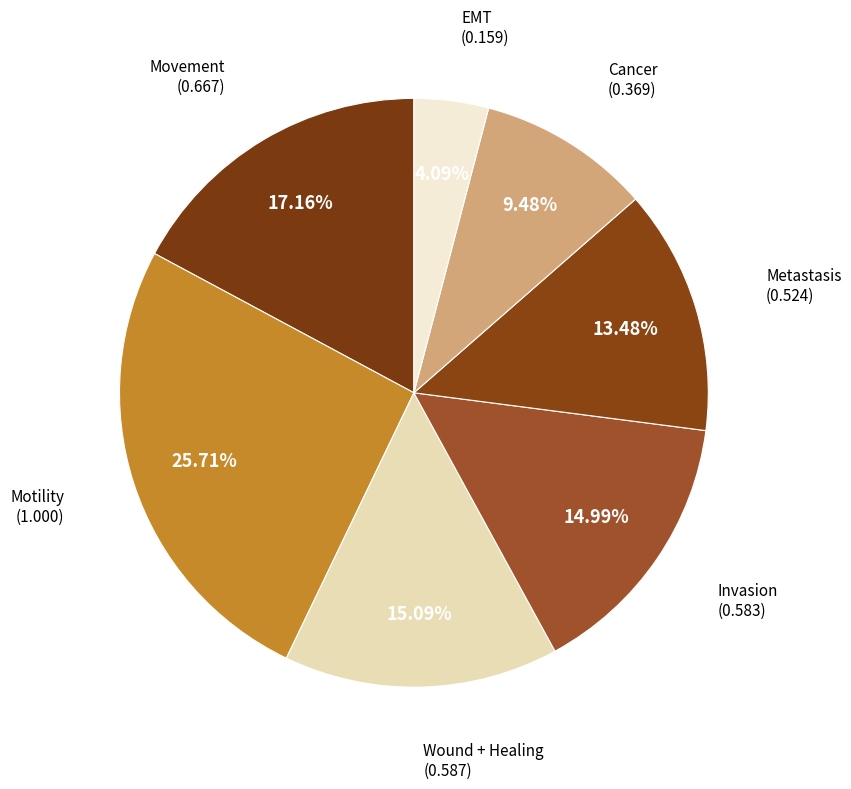

How many segments does this pie chart have?

7